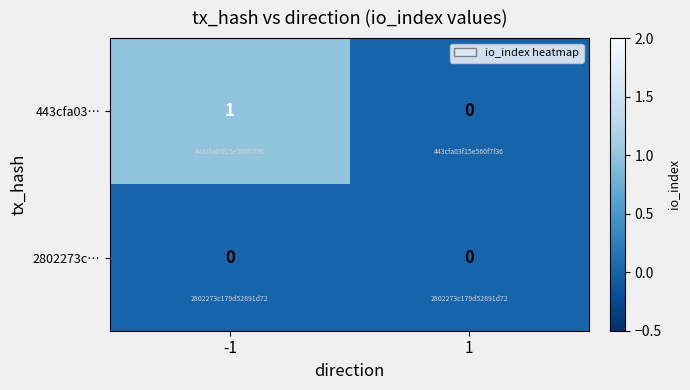

Rank the series at -1 from highest to lowest value.

443cfa03…, 2802273c…